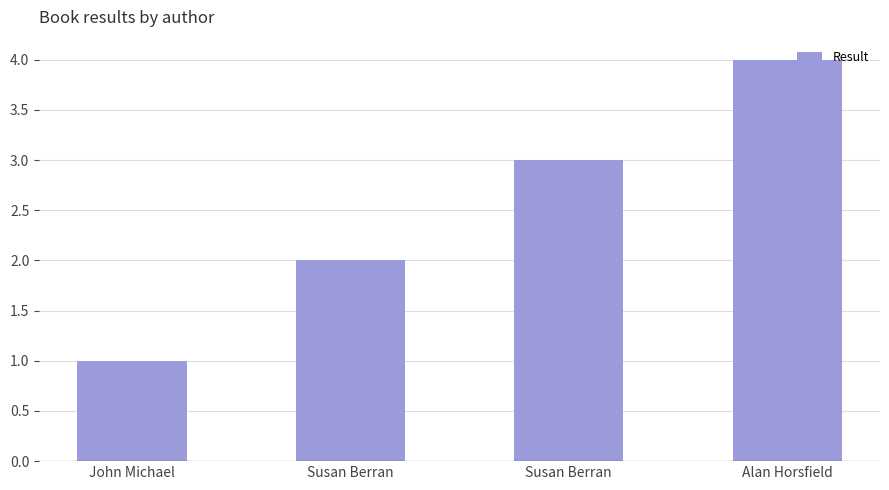

How many series are shown in this chart?

1